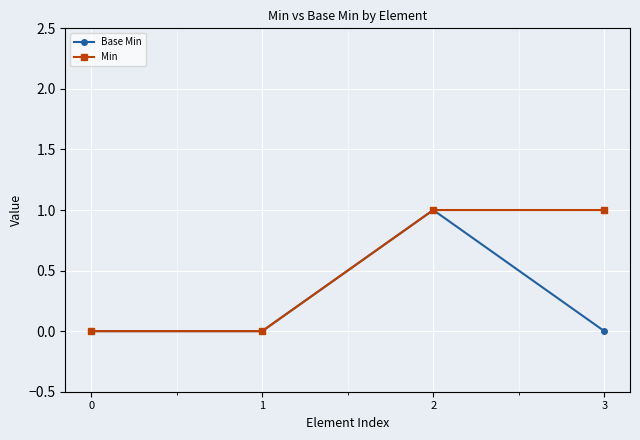

List the series in order of their overall mean, lowest first.

Base Min, Min